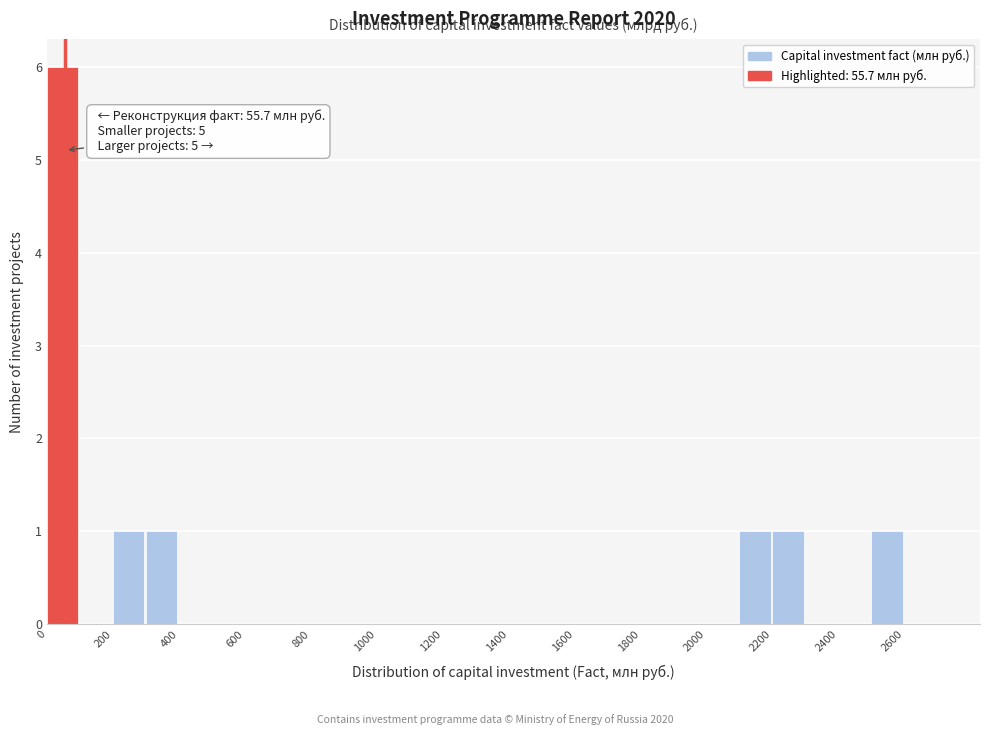

Which range on the x-axis has the tallest bar?

0 to 100